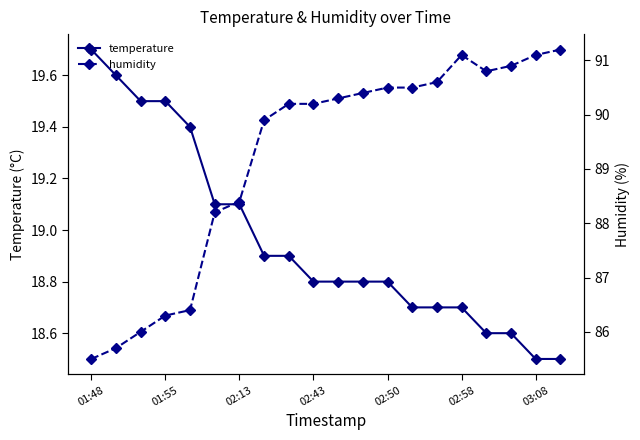

True or false: temperature and humidity cross at least once.

False